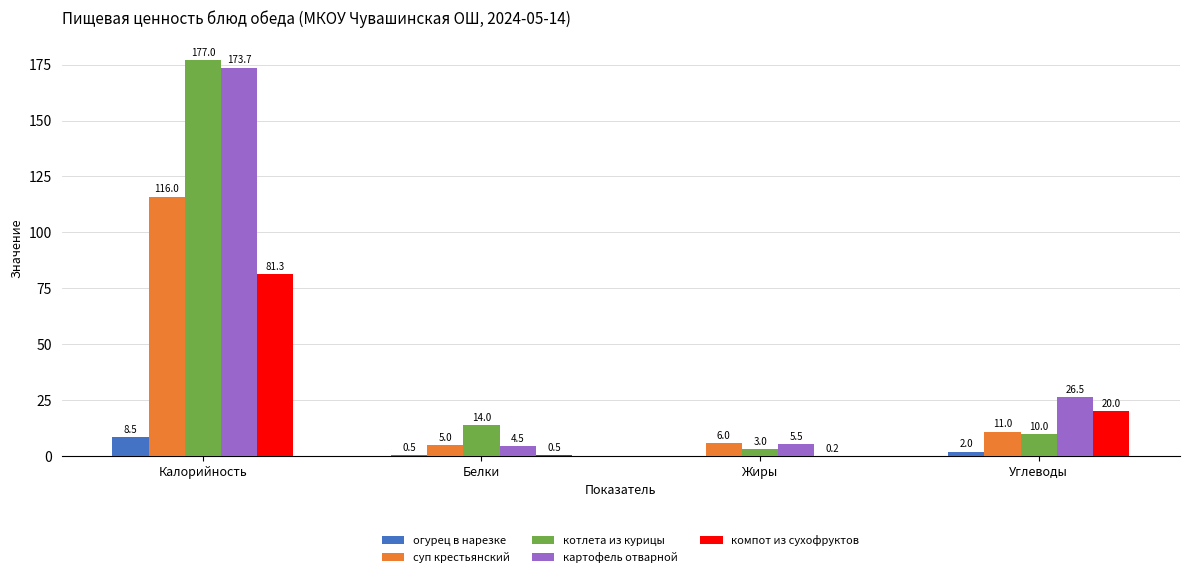

What is the sum of all котлета из курицы values?

204.0